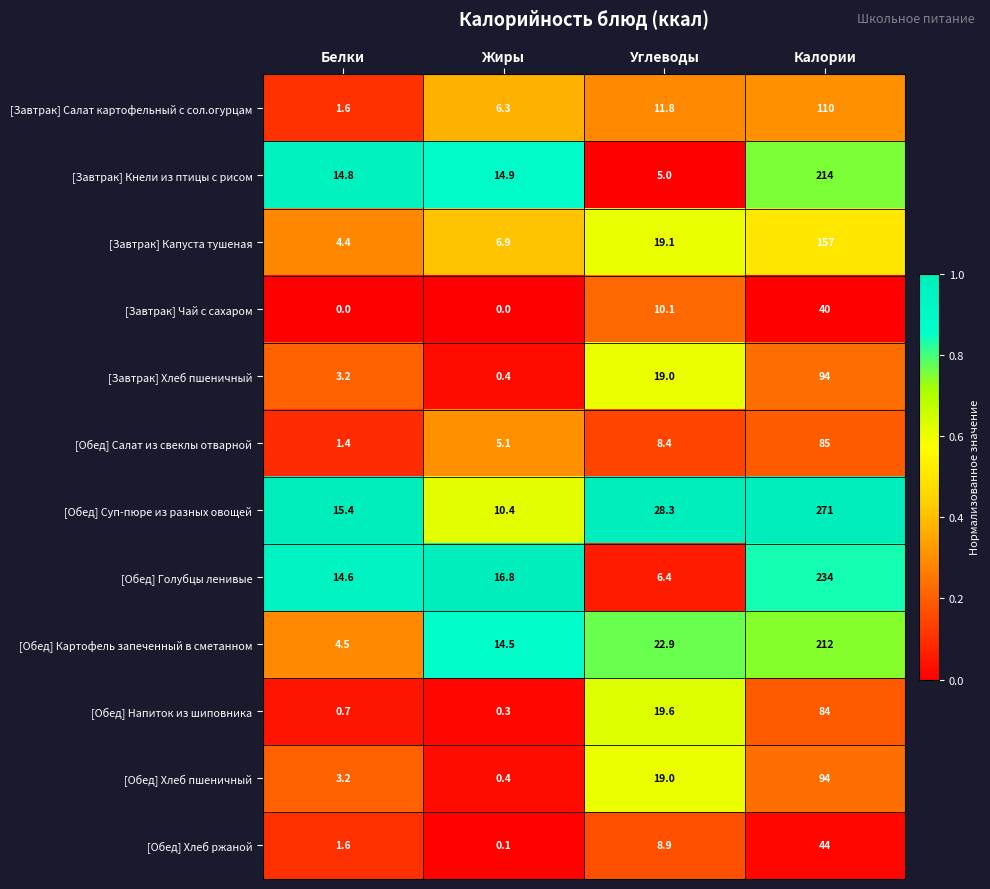

What is the difference between the highest and lowest values at Белки?

15.4